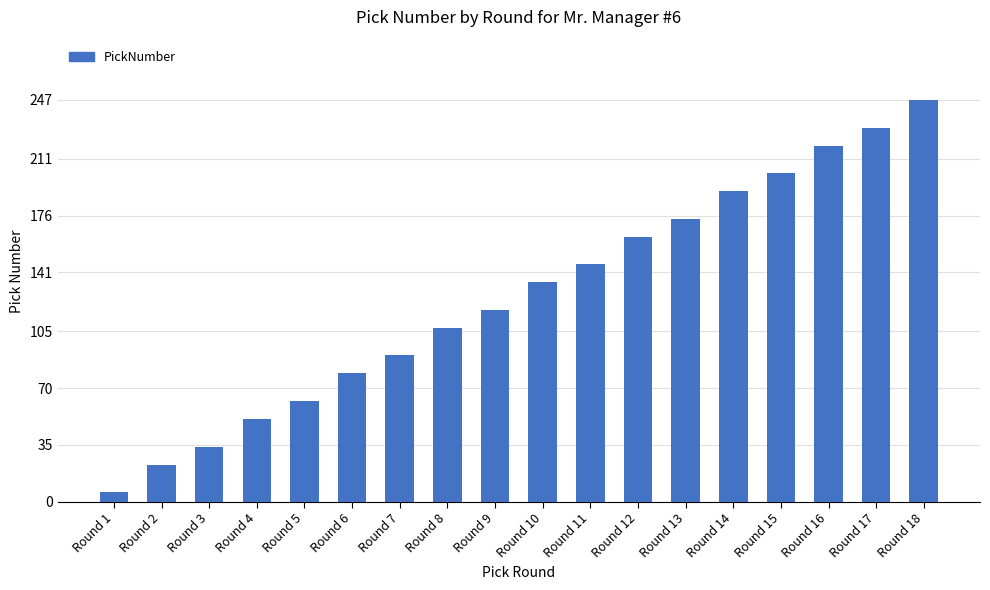

Reading right to left, transcribe all the data shown in this chart.

Round 18=247	Round 17=230	Round 16=219	Round 15=202	Round 14=191	Round 13=174	Round 12=163	Round 11=146	Round 10=135	Round 9=118	Round 8=107	Round 7=90	Round 6=79	Round 5=62	Round 4=51	Round 3=34	Round 2=23	Round 1=6